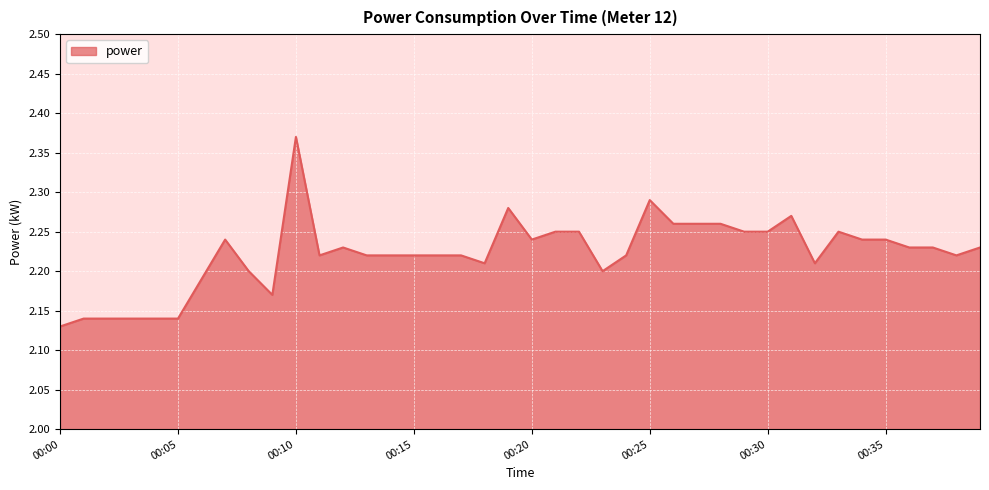

What is the value of the 36th point from the left?

2.2